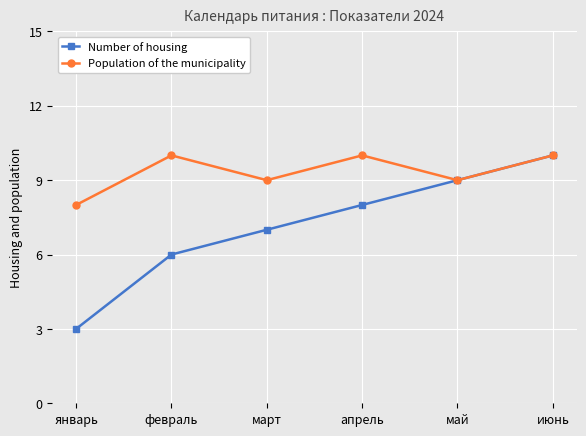

Is it true that Number of housing equals 8 at апрель?

True